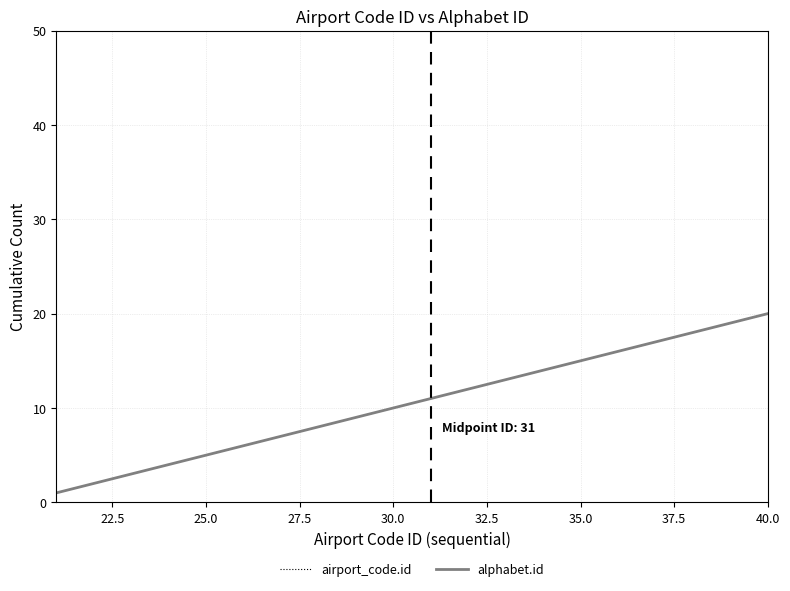

Does the chart have visible grid lines?

Yes